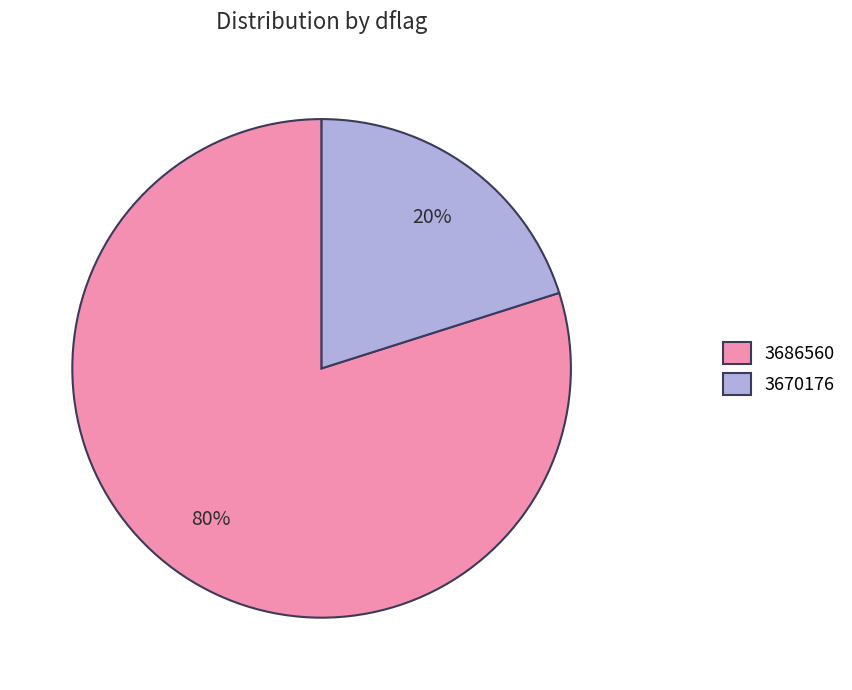

To the nearest percent, what portion does 3686560 represent?

80%